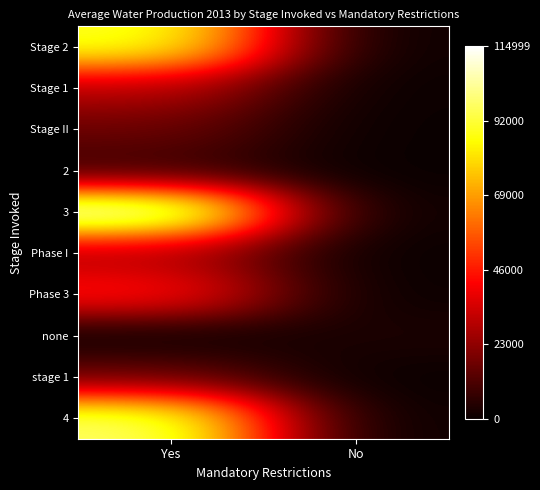

Reading left to right, transcribe all the data shown in this chart.

Stage 2: Yes=1810165888.8	No=0.0
Stage 1: Yes=602057779.8	No=804834.2
Stage II: Yes=338626221.7	No=0.0
2: Yes=151744857.4	No=0.0
3: Yes=2300000000.0	No=0.0
Phase I: Yes=556793470.3	No=0.0
Phase 3: Yes=926118320.4	No=0.0
none: Yes=0.0	No=64339416.8
stage 1: Yes=321057787.5	No=0.0
4: Yes=1967221438.7	No=0.0